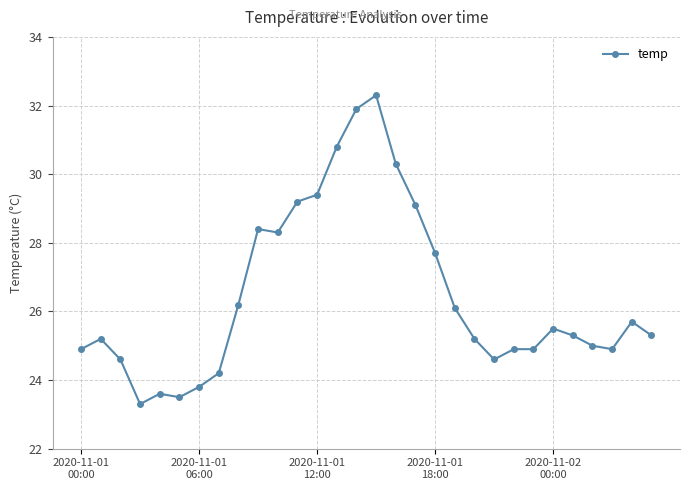

True or false: the data has more than 1 interior local peaks.

True